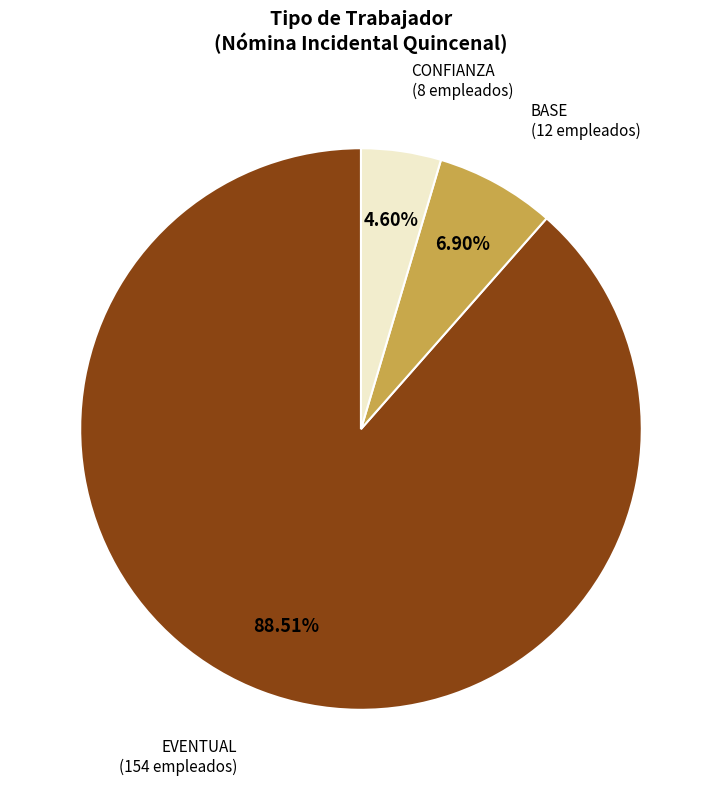

Does any single category account for the majority?

Yes